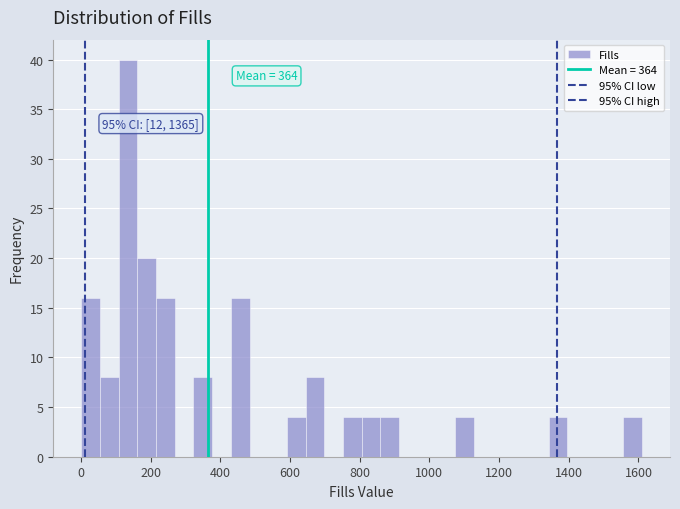

Around what value on the x-axis is the tallest bar? Give the approximate position of its centre, as read against the axis.

140